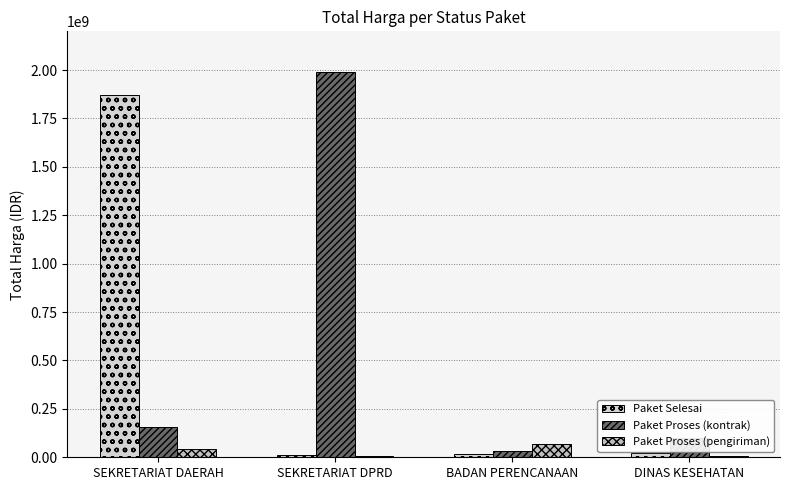

How many groups of bars are there?

4